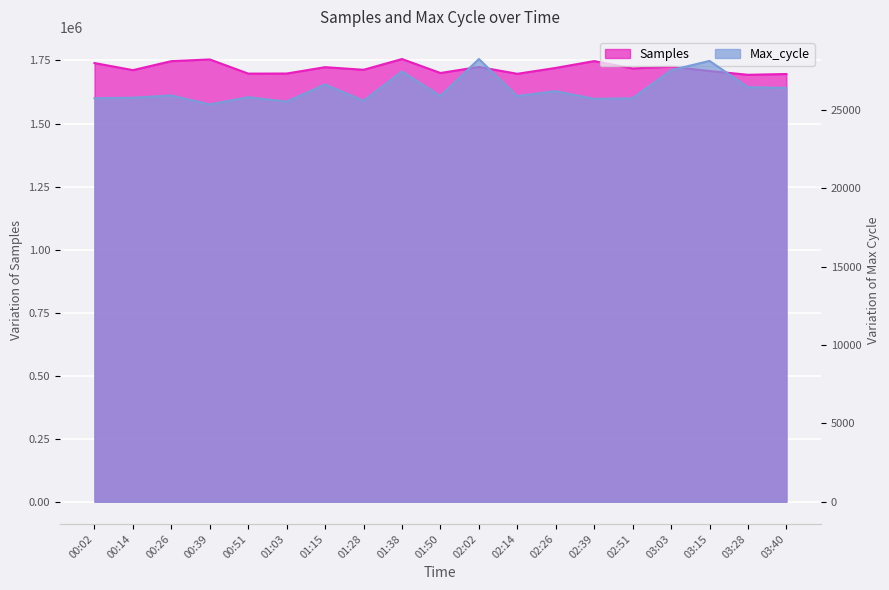

Reading right to left, what are all the values shown in this chart?

Samples: 1696323	1693199	1708349	1725657	1718401	1747544	1720477	1697170	1724417	1700321	1755748	1713072	1723466	1698196	1697893	1754111	1747334	1711664	1739749
Max_cycle: 26418	26467	28142	27549	25753	25722	26214	25898	28262	25901	27469	25599	26645	25545	25827	25367	25939	25791	25759